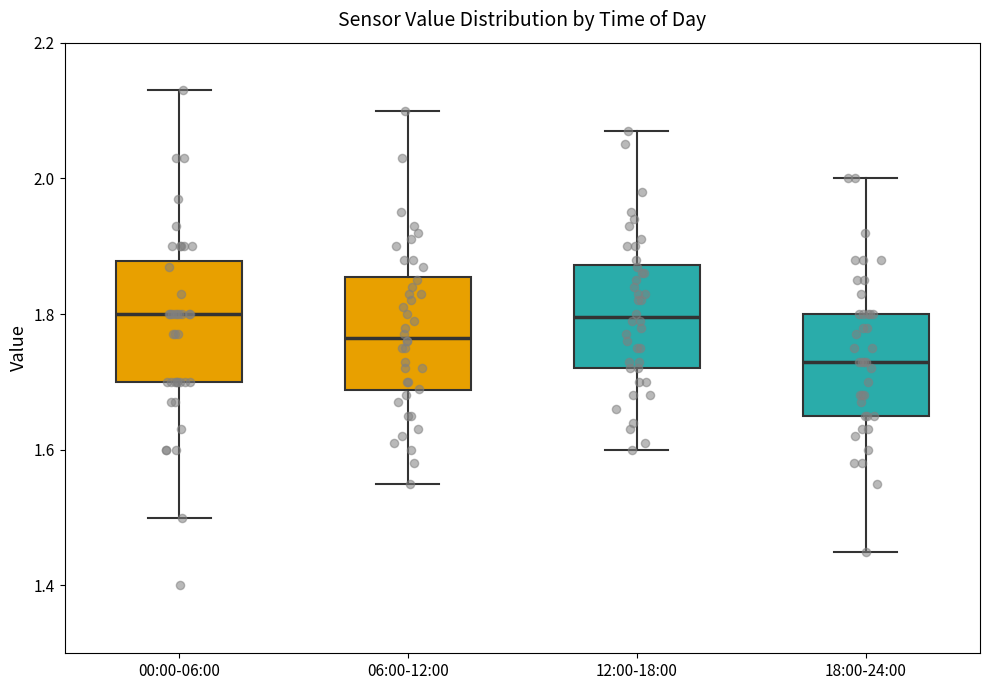

Reading left to right, read every box against the y-axis: the position of its median line, the range the box covers, and the ends of its whiskers. The values are not printed on the chart, so give them approximately, as read against the axis.

00:00-06:00: median 1.80, box 1.70 to 1.88, whiskers 1.50 to 2.14
06:00-12:00: median 1.76, box 1.68 to 1.86, whiskers 1.56 to 2.10
12:00-18:00: median 1.80, box 1.72 to 1.88, whiskers 1.60 to 2.08
18:00-24:00: median 1.74, box 1.66 to 1.80, whiskers 1.46 to 2.00